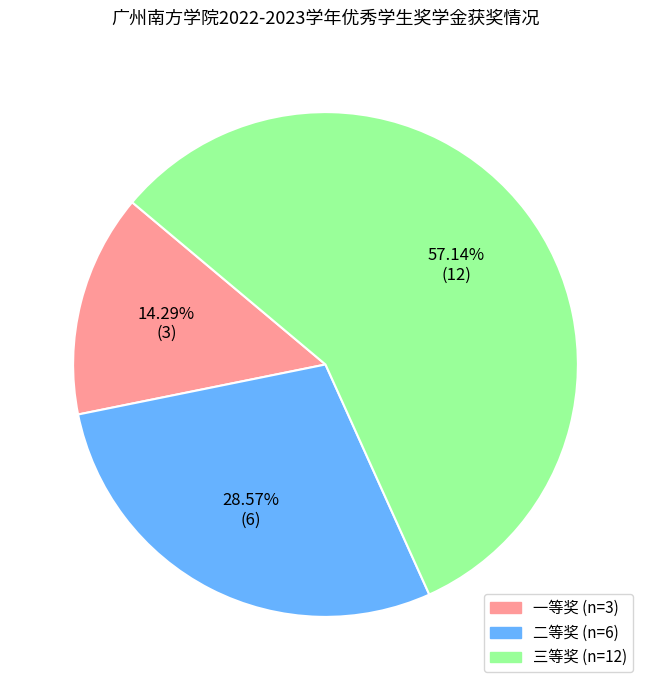

Which category has the biggest portion of the pie?

三等奖